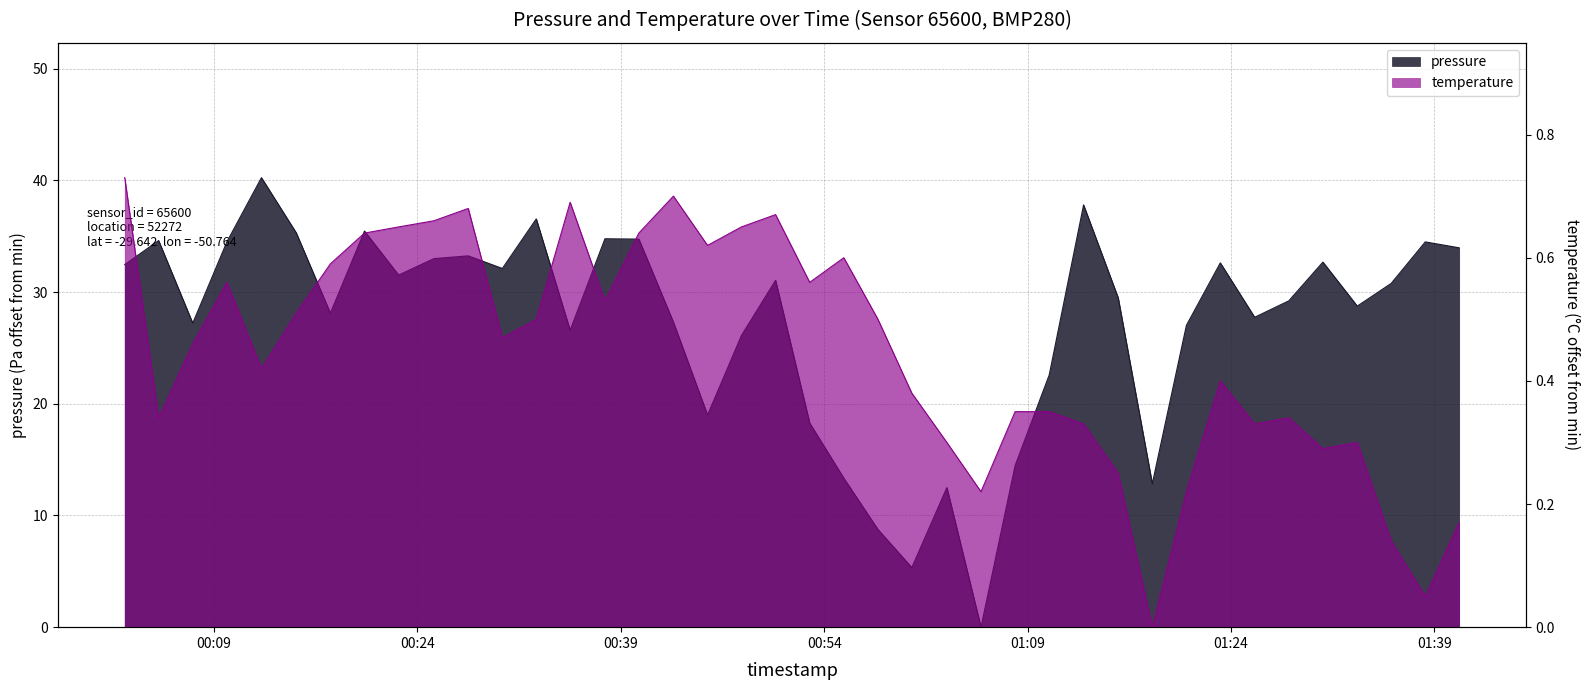

What is the label of the 3rd point from the right?

2022-07-05T01:35:49